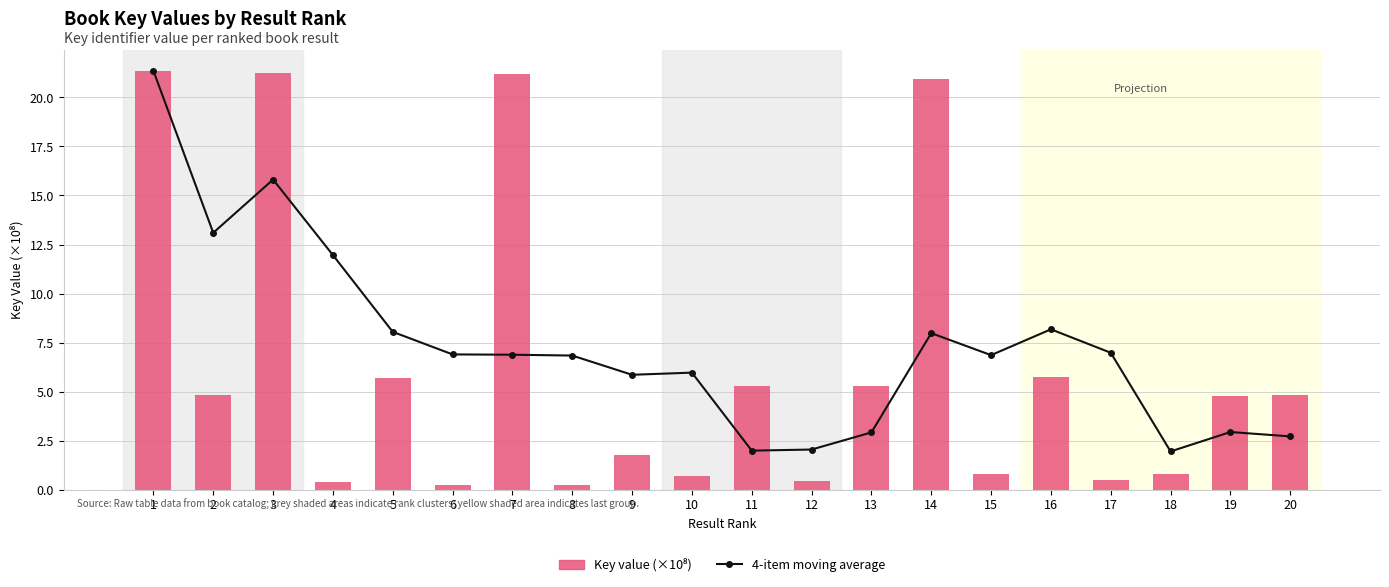

How many values in the 4-item moving average series exceed 6?

12